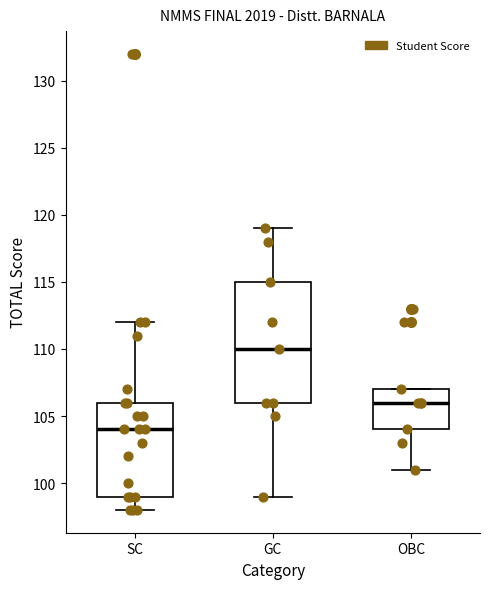

Where does the median line of the box for GC sit on the y-axis? The values are not printed on the chart, so give them approximately, as read against the axis.

110